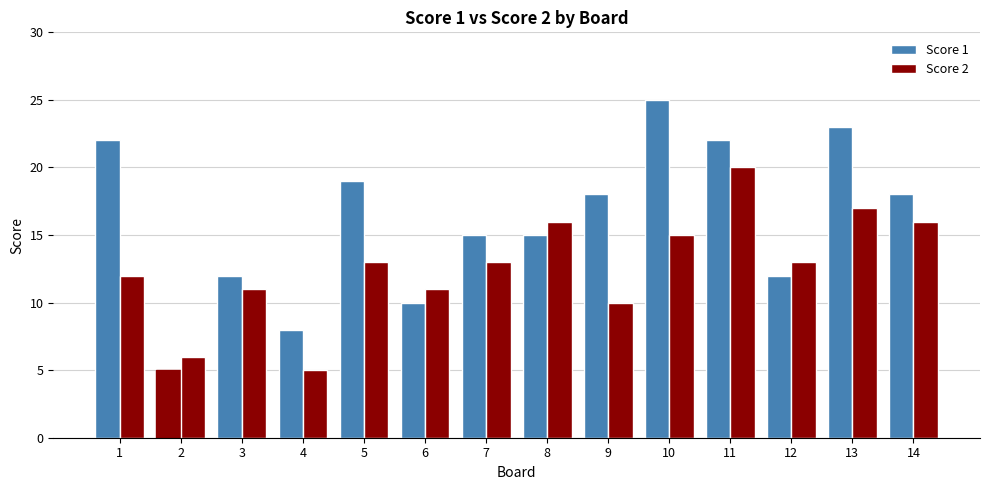

Reading right to left, extract all data points from this chart.

Score 1: 18	23	12	22	25	18	15	15	10	19	8	12	5	22
Score 2: 16	17	13	20	15	10	16	13	11	13	5	11	6	12